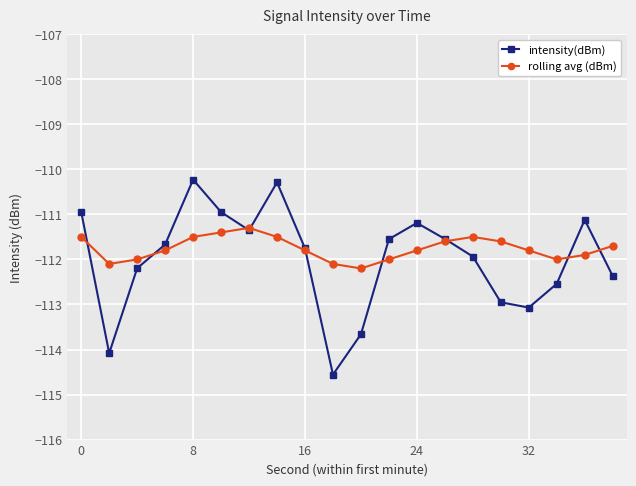

What is the value of the rolling avg (dBm) point at the 13th from the left?

-111.8